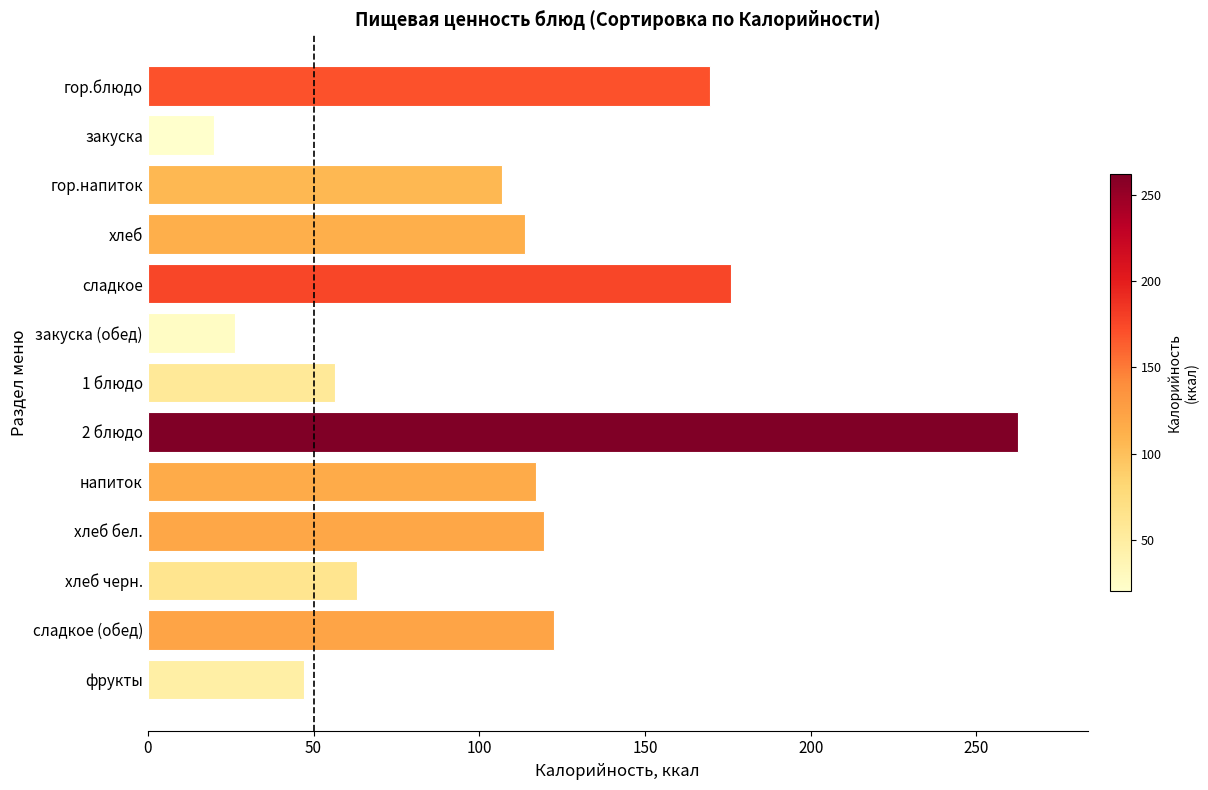

What is the difference between the maximum and minimum values?

242.5